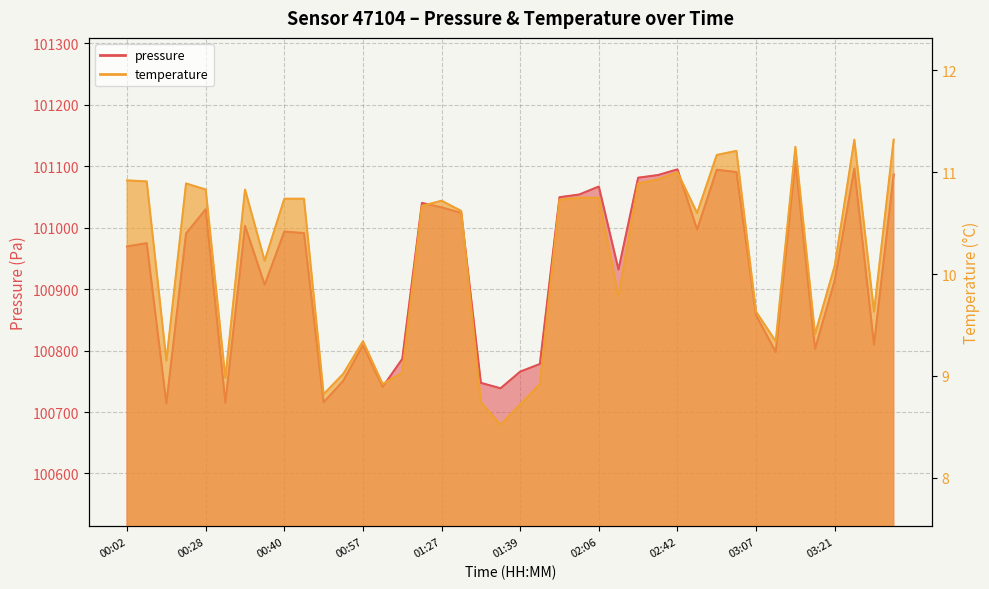

Reading right to left, what are all the values shown in this chart?

pressure: 101086.4	100809.5	101096.0	100914.1	100802.4	101108.5	100797.5	100857.3	101090.3	101094.0	100996.7	101094.6	101085.3	101081.1	100931.7	101066.8	101053.7	101049.4	100778.1	100765.7	100738.6	100747.4	101023.6	101032.8	101040.0	100786.4	100740.7	100808.8	100750.8	100715.8	100990.9	100993.5	100906.9	101002.8	100715.2	101029.8	100990.4	100713.8	100974.6	100969.3
temperature: 11.3	9.6	11.3	10.1	9.4	11.2	9.3	9.6	11.2	11.2	10.6	11.0	10.9	10.9	9.8	10.8	10.8	10.7	8.9	8.7	8.5	8.7	10.6	10.7	10.7	9.0	8.9	9.3	9.0	8.8	10.7	10.7	10.1	10.8	9.0	10.8	10.9	9.2	10.9	10.9